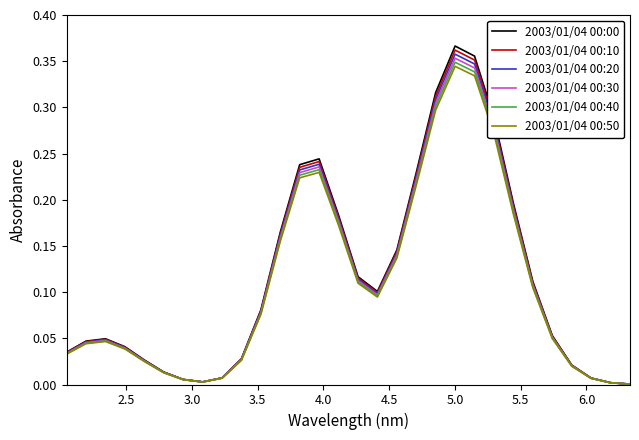

Which series has the widest spread of values?

2003/01/04 00:00